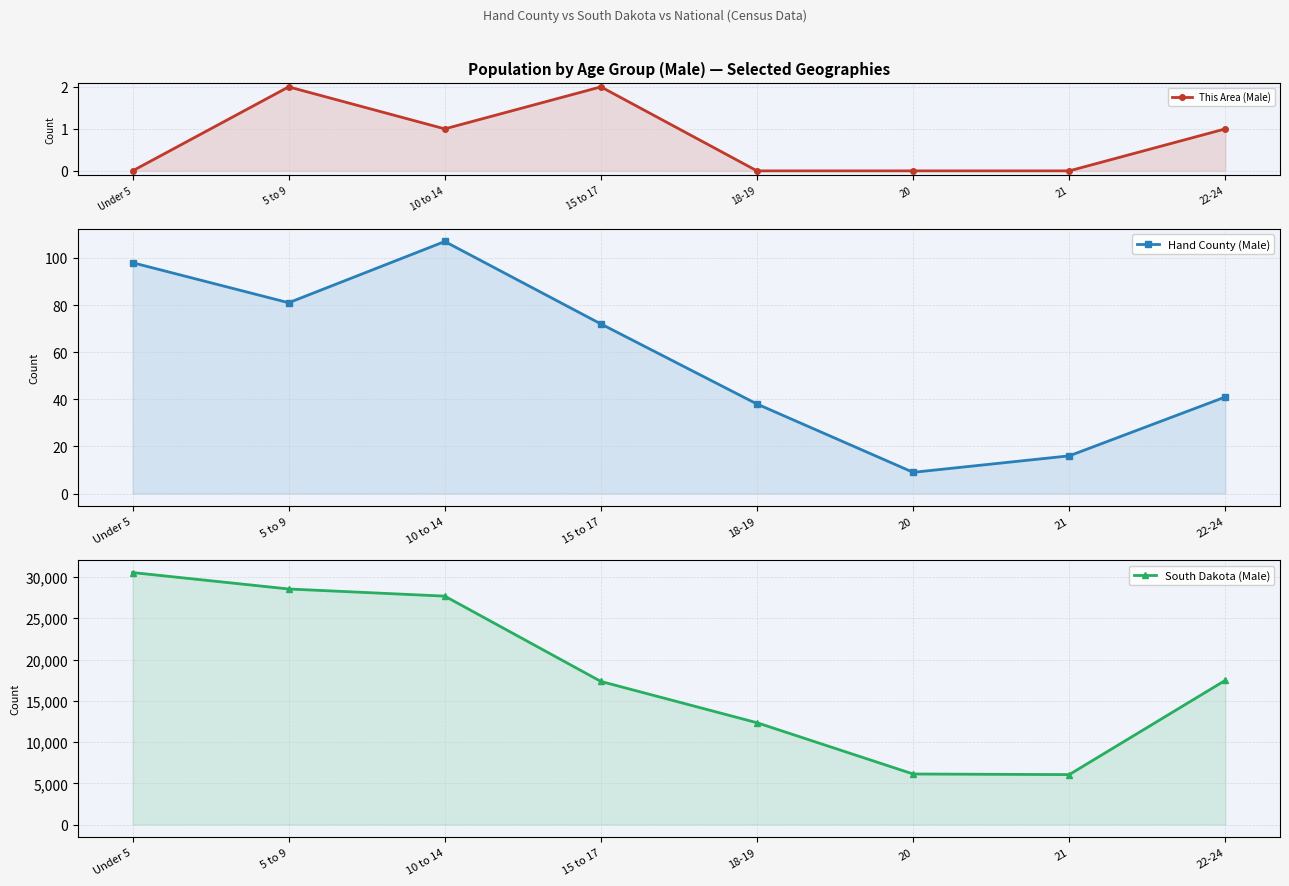

How many This Area (Male) values are between 0 and 2?

8